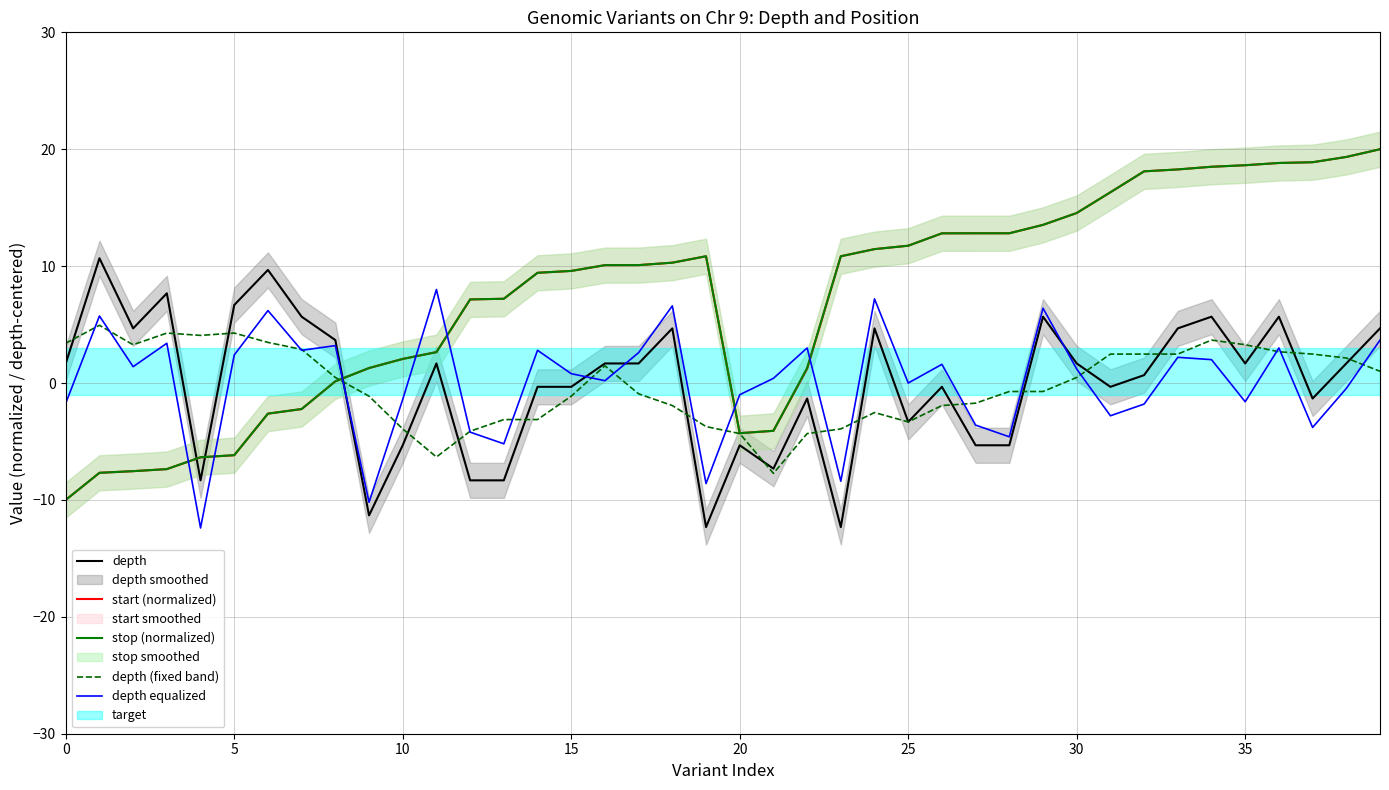

Is the value of depth equalized at 0 greater than the value of depth at 35?

No